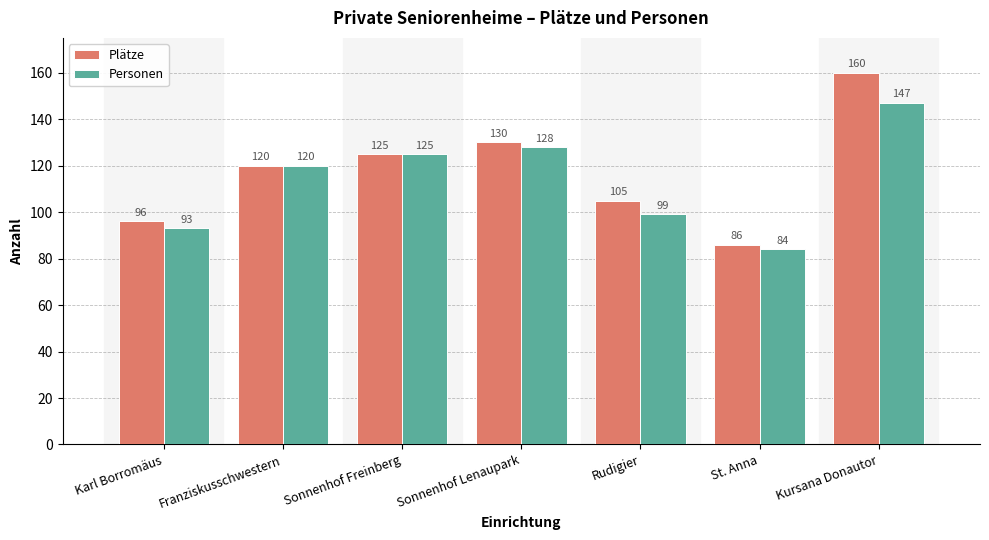

List the labels in order of Personen value, largest first.

Kursana Donautor, Sonnenhof Lenaupark, Sonnenhof Freinberg, Franziskusschwestern, Rudigier, Karl Borromäus, St. Anna